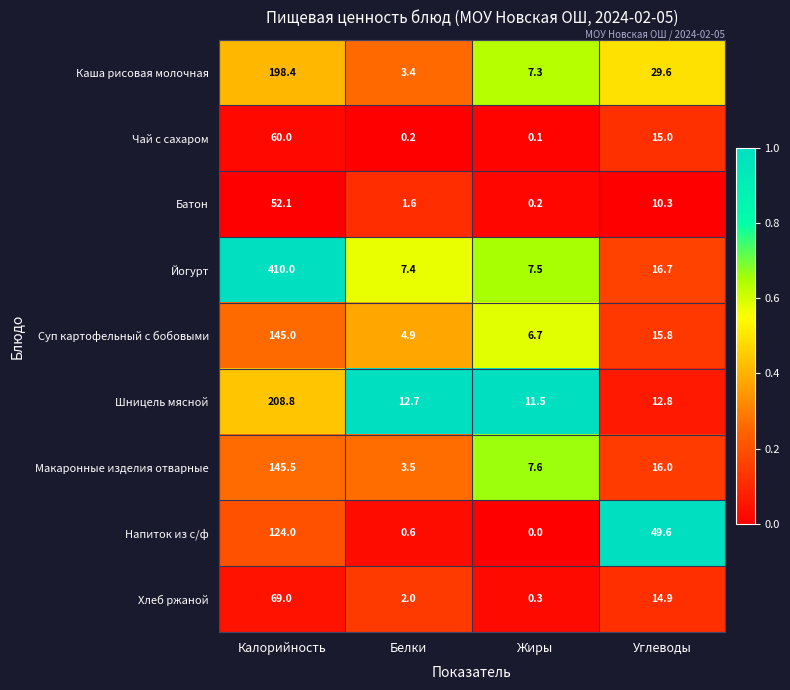

The Напиток из с/ф series shows 0.6 at Белки. True or false?

True